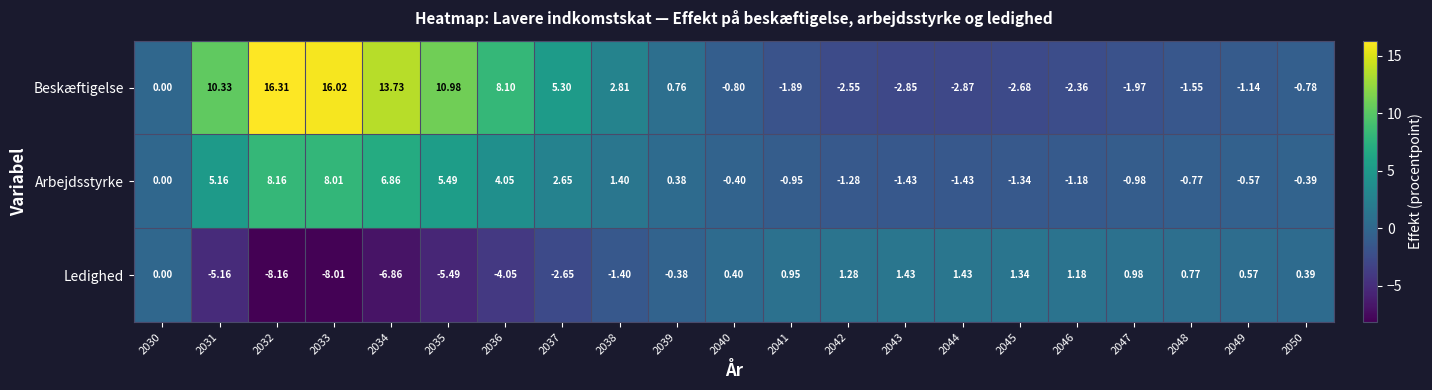

Which series has the largest range (max minus min)?

Beskæftigelse